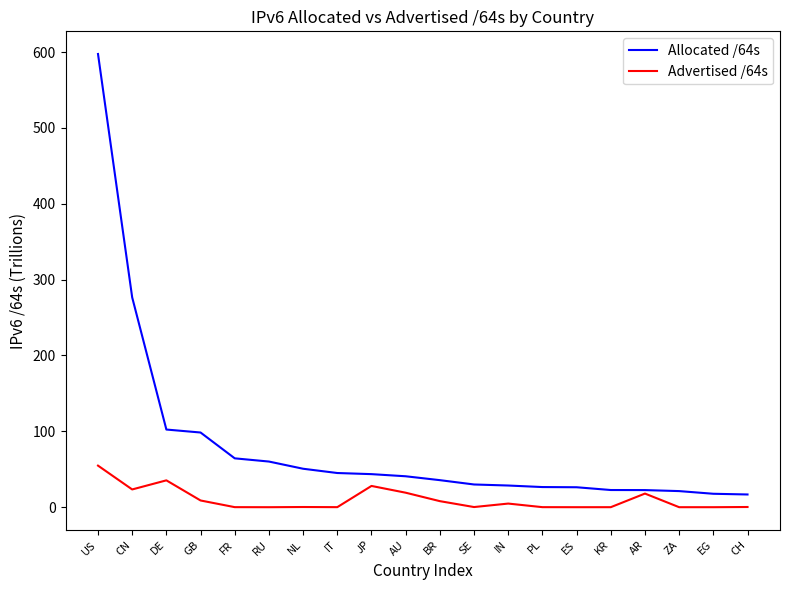

What position from the right is KR?

5